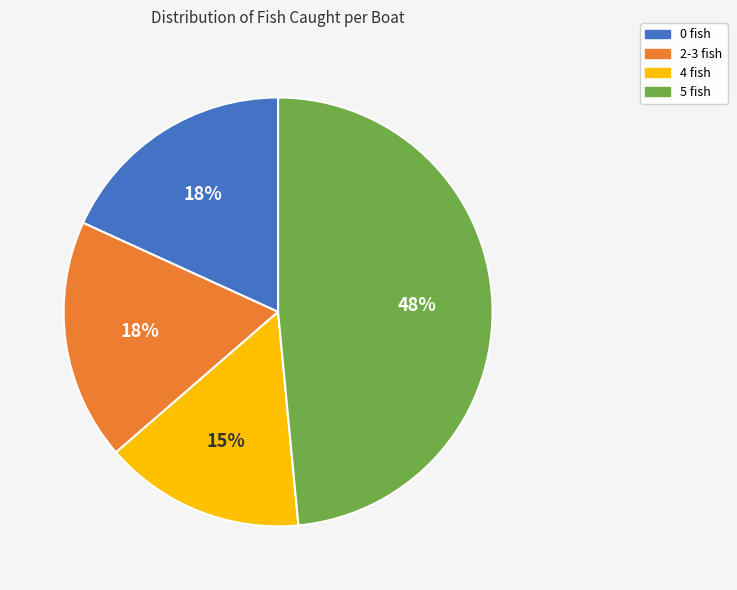

Is there any slice that represents more than half of the pie?

No